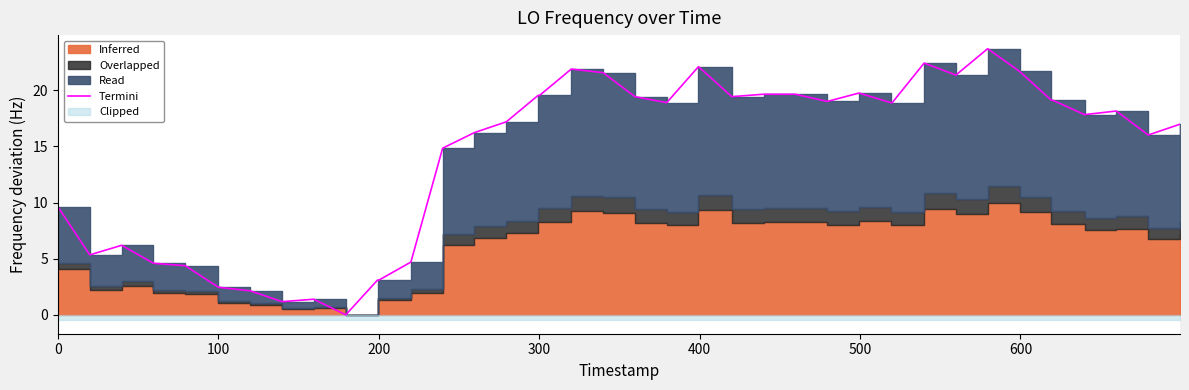

What is the maximum value shown in the chart?

23.7